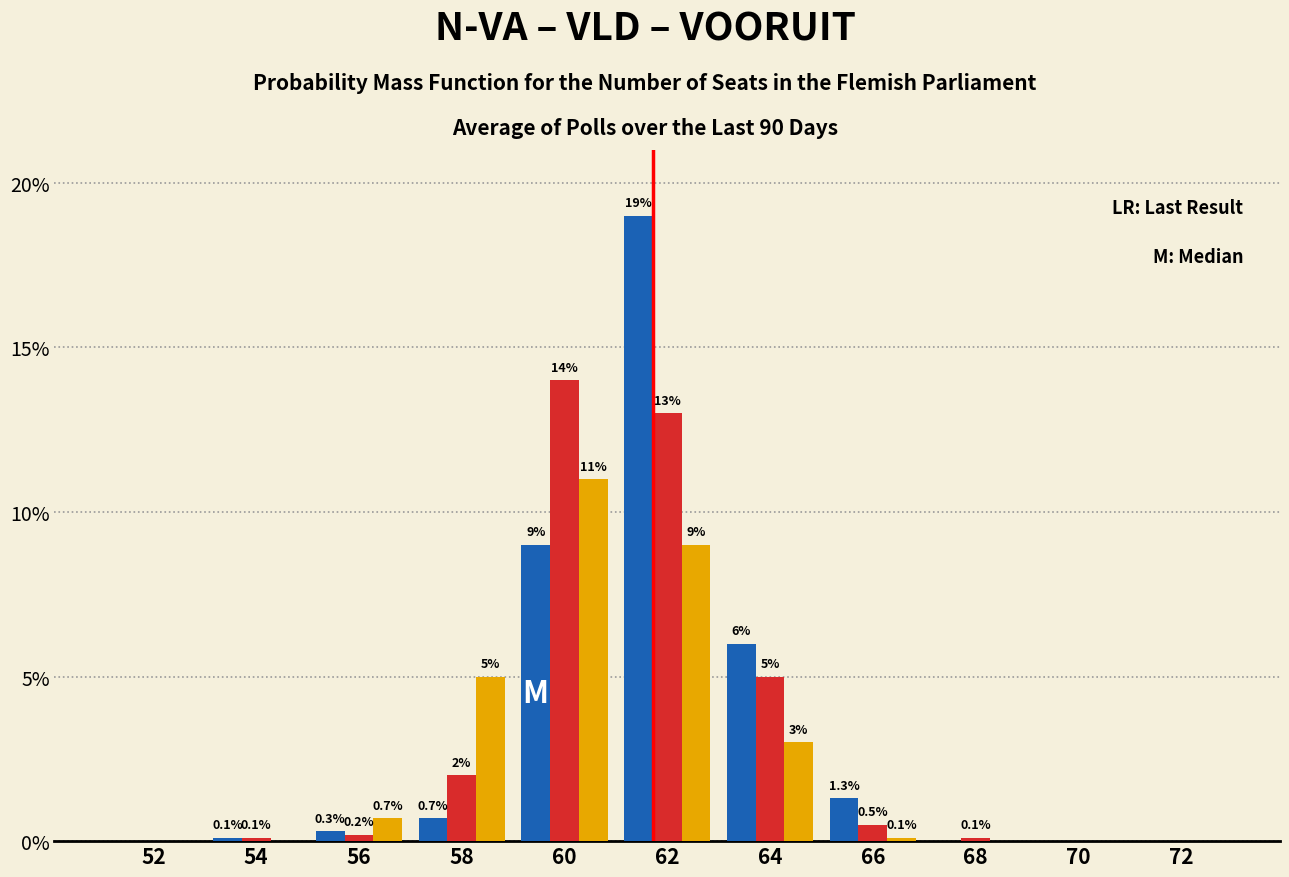

At which category is the sum across all series the highest?

62